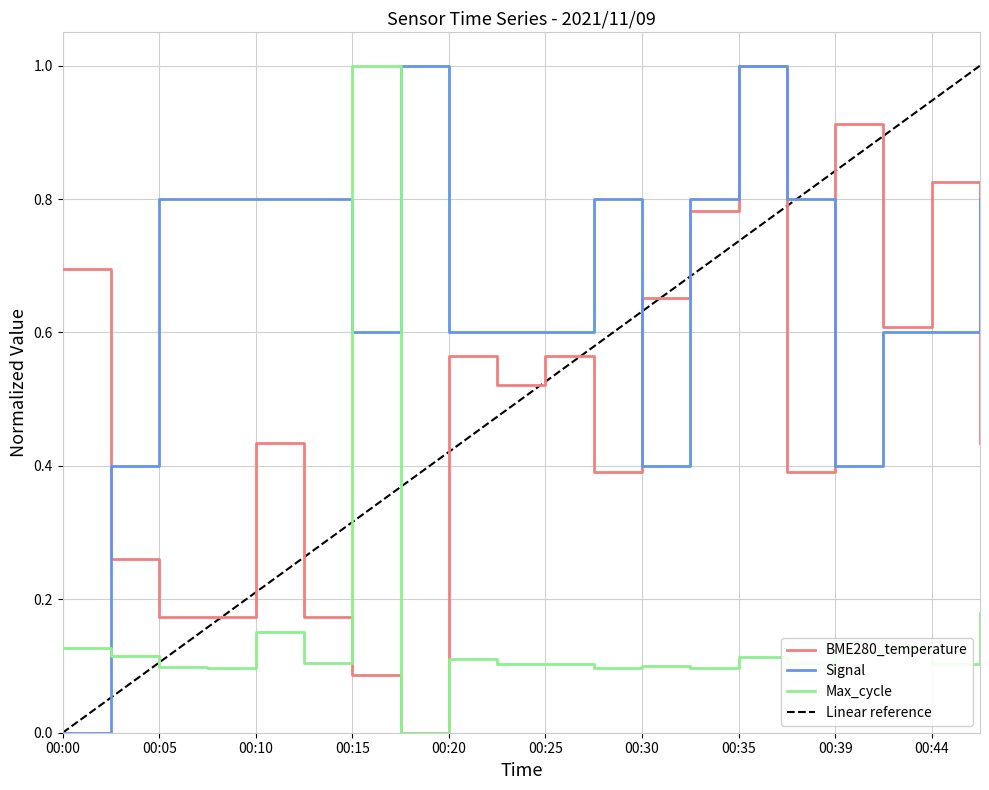

What is the highest value of the Signal series?

1.0